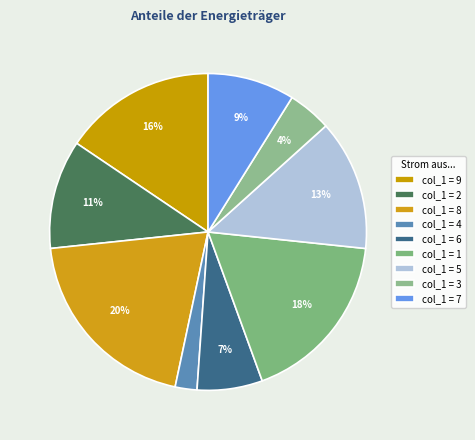

Which category has the smallest portion of the pie?

4